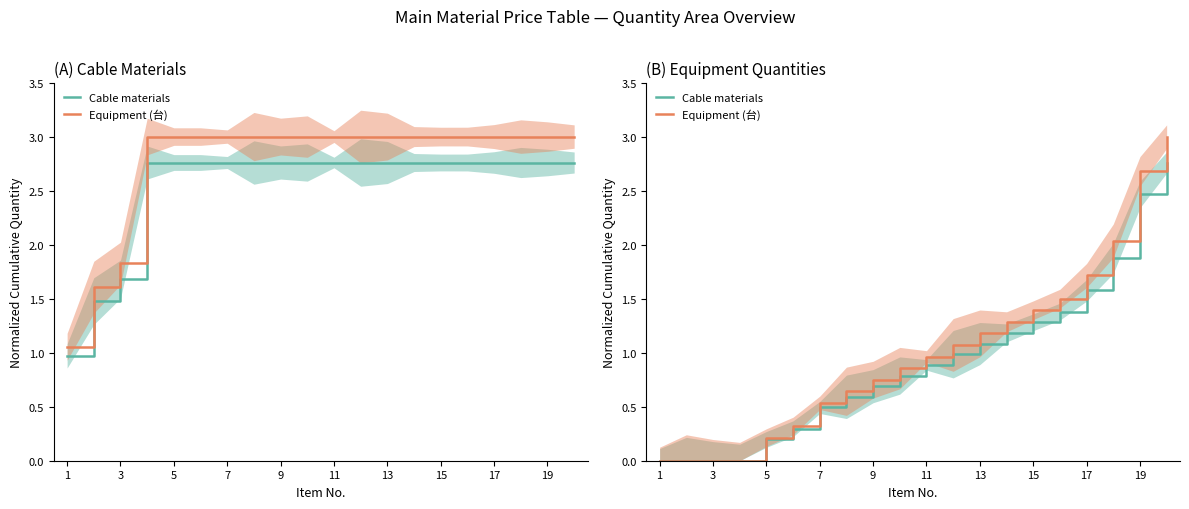

How many data points in Equipment (台) are above 0?

16